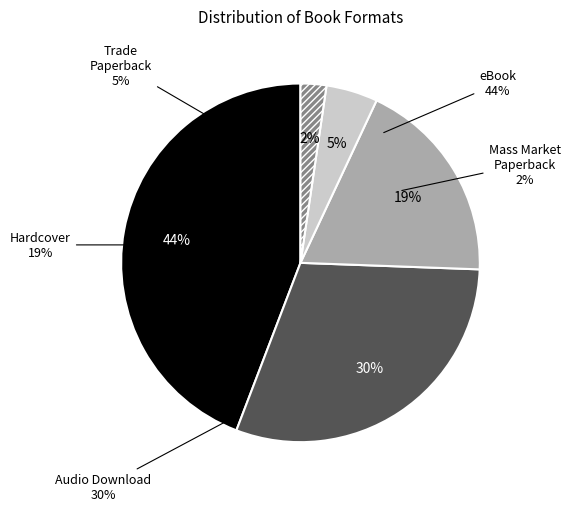

What is the change in value from Audio Download to Mass Market Paperback?

-12